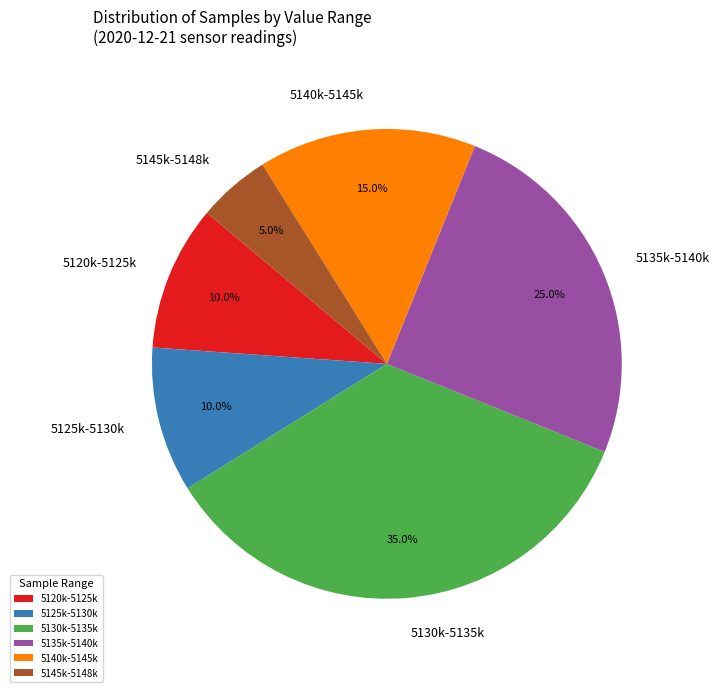

Which has a higher value, 5130k-5135k or 5135k-5140k?

5130k-5135k